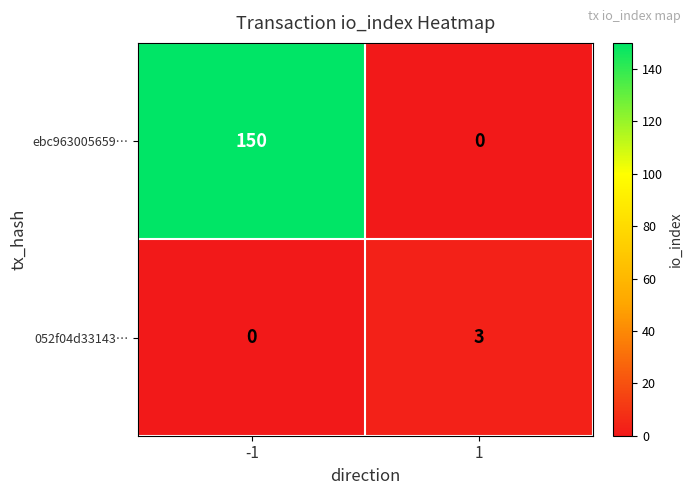

What is the total value across all series at 1?

3